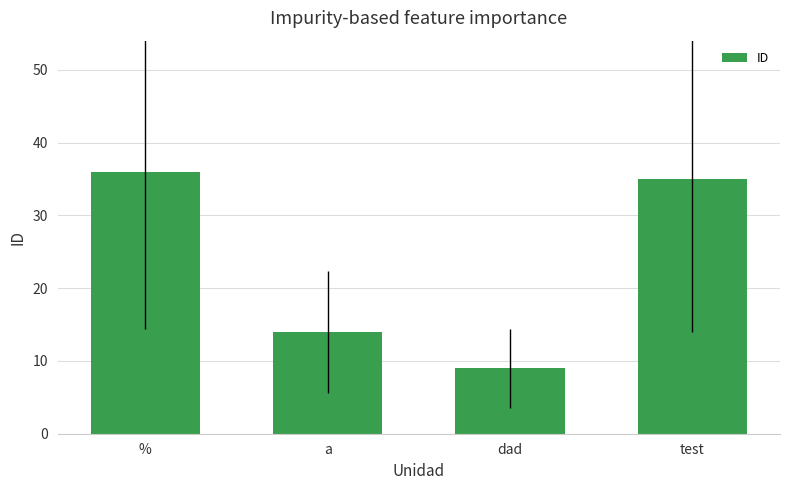

What is the minimum value shown in the chart?

9